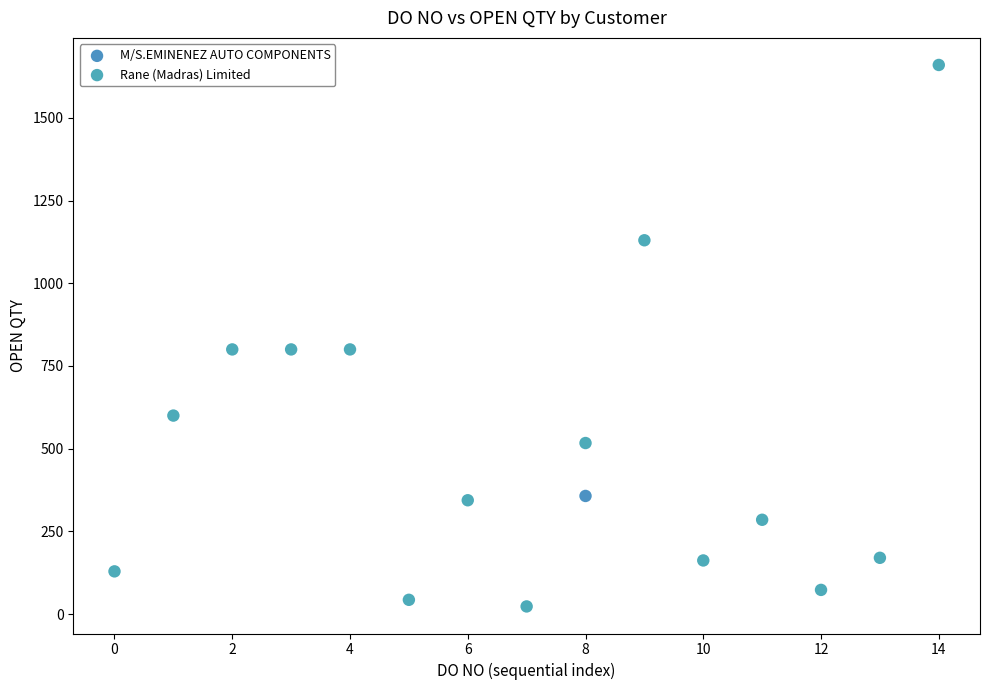

What are all the series names shown in the legend?

M/S.EMINENEZ AUTO COMPONENTS, Rane (Madras) Limited